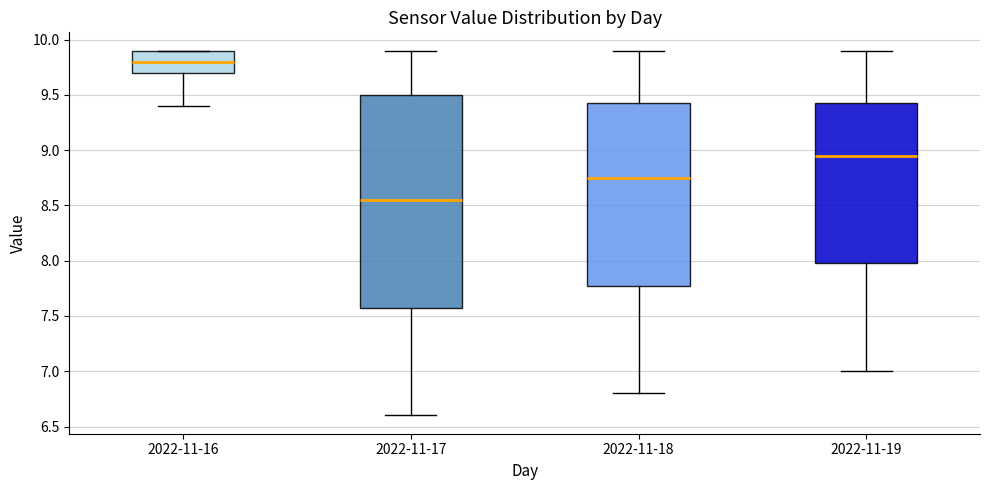

Which box is the tallest, from its lower edge to its upper edge?

2022-11-17